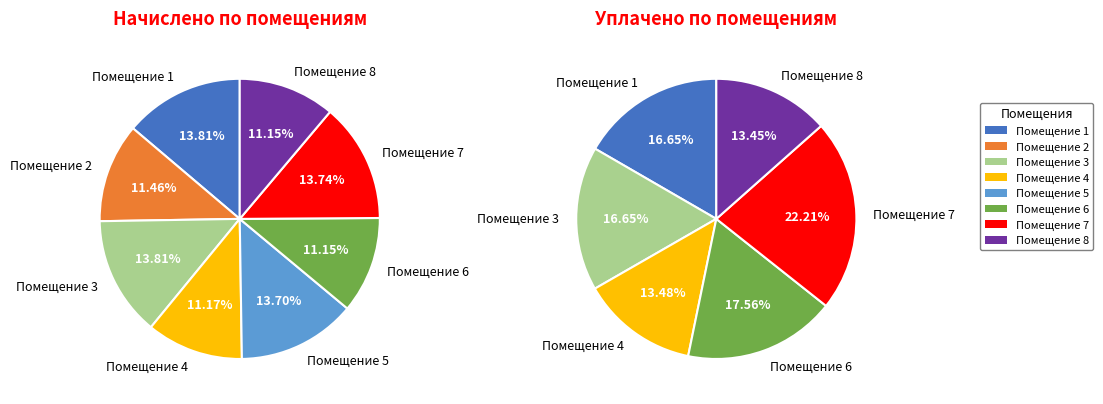

To the nearest percent, what portion does 7 represent?

22%